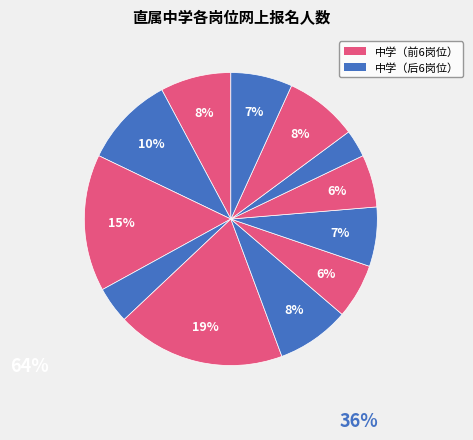

How many segments does this pie chart have?

12